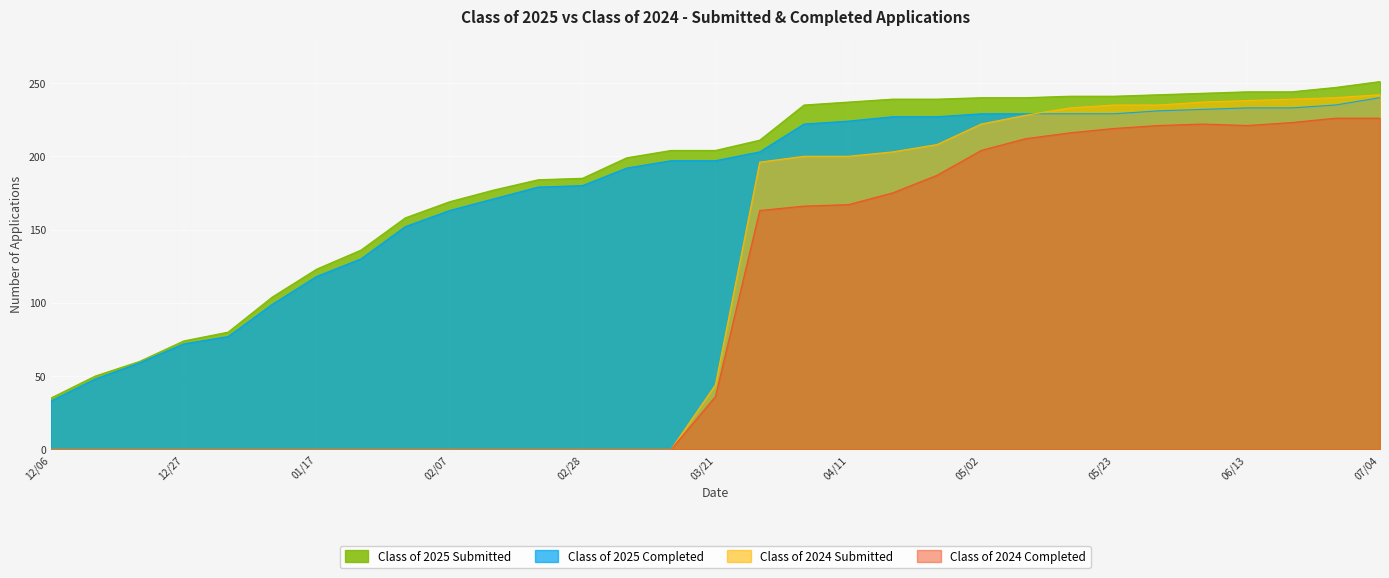

List the labels in order of Class of 2025 Submitted value, smallest first.

12/06, 12/13, 12/20, 12/27, 12/31, 01/10, 01/17, 01/24, 01/31, 02/07, 02/14, 02/21, 02/28, 03/07, 03/14, 03/21, 03/28, 04/04, 04/11, 04/18, 04/24, 05/02, 05/09, 05/16, 05/23, 05/30, 06/06, 06/13, 06/20, 06/27, 07/04